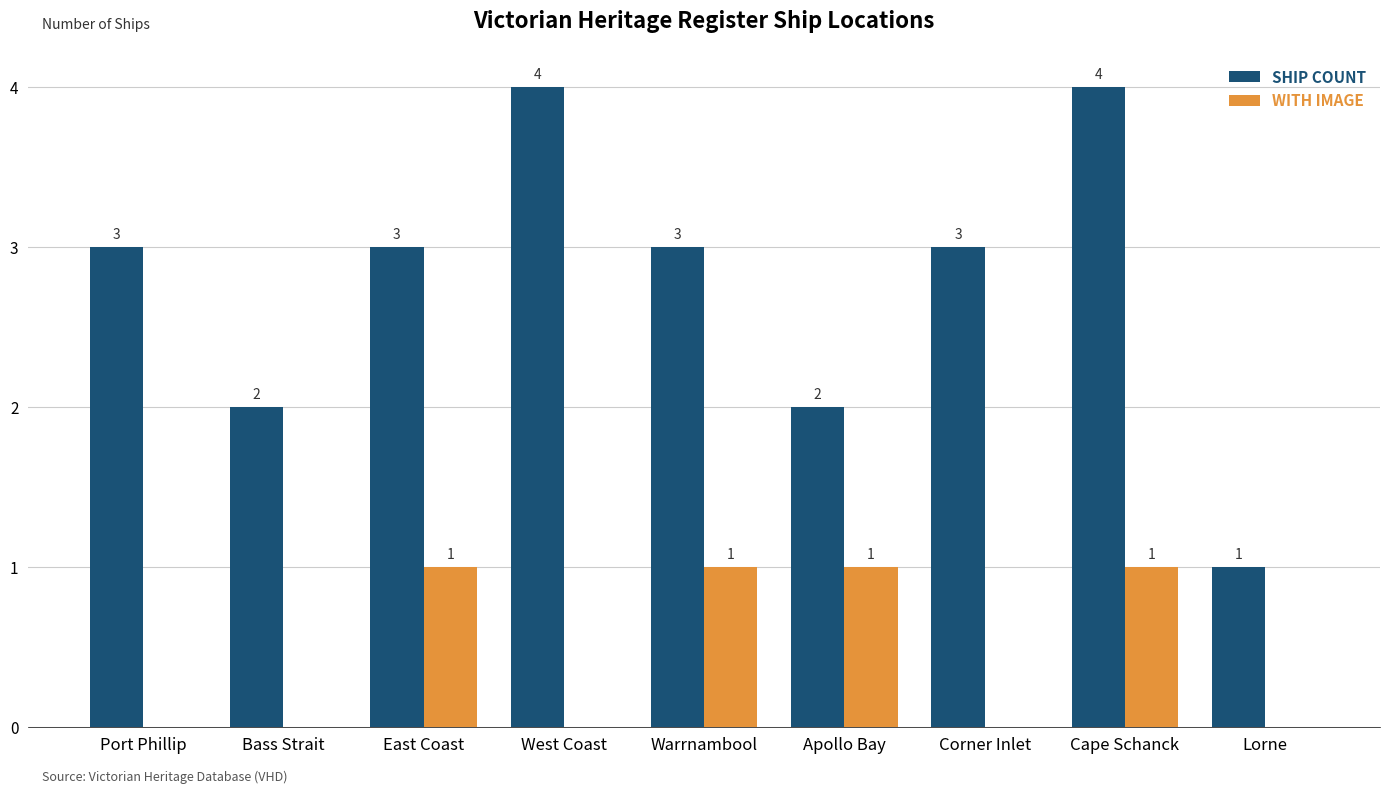

What is the maximum value shown in the chart?

4